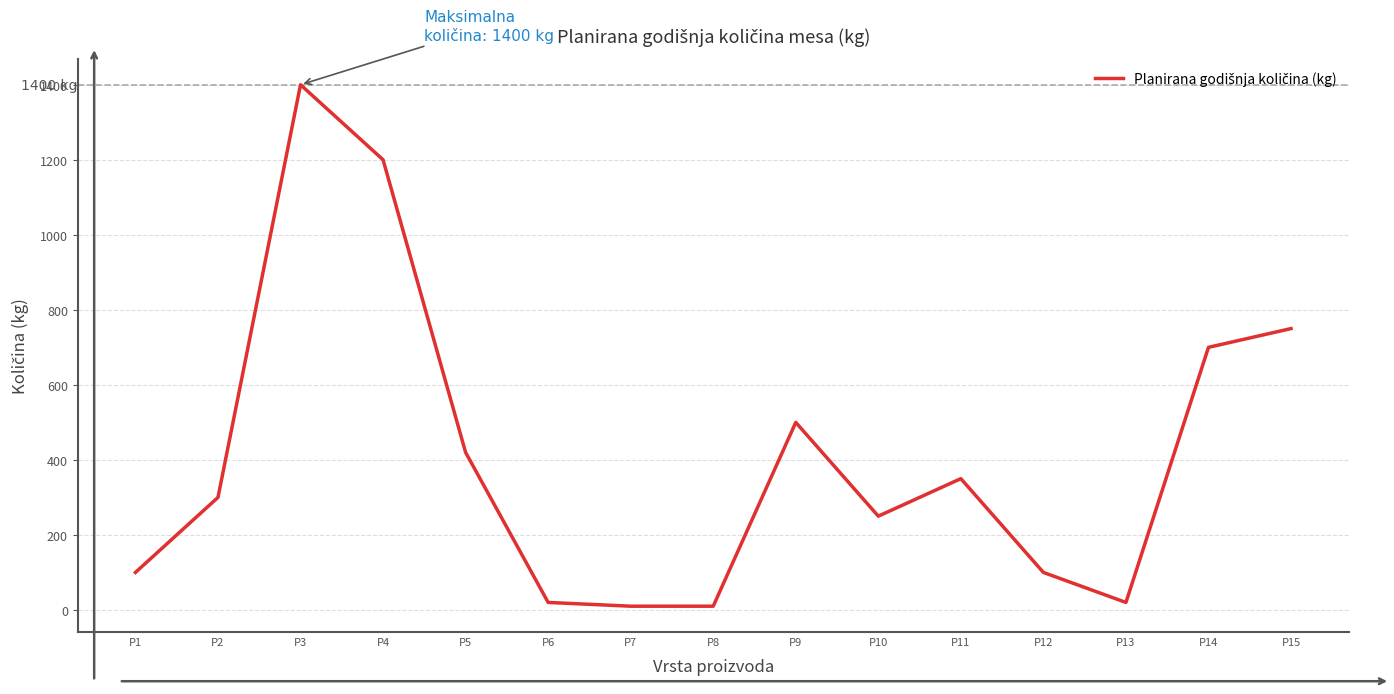

What is the change in value from P9 to P15?

+250